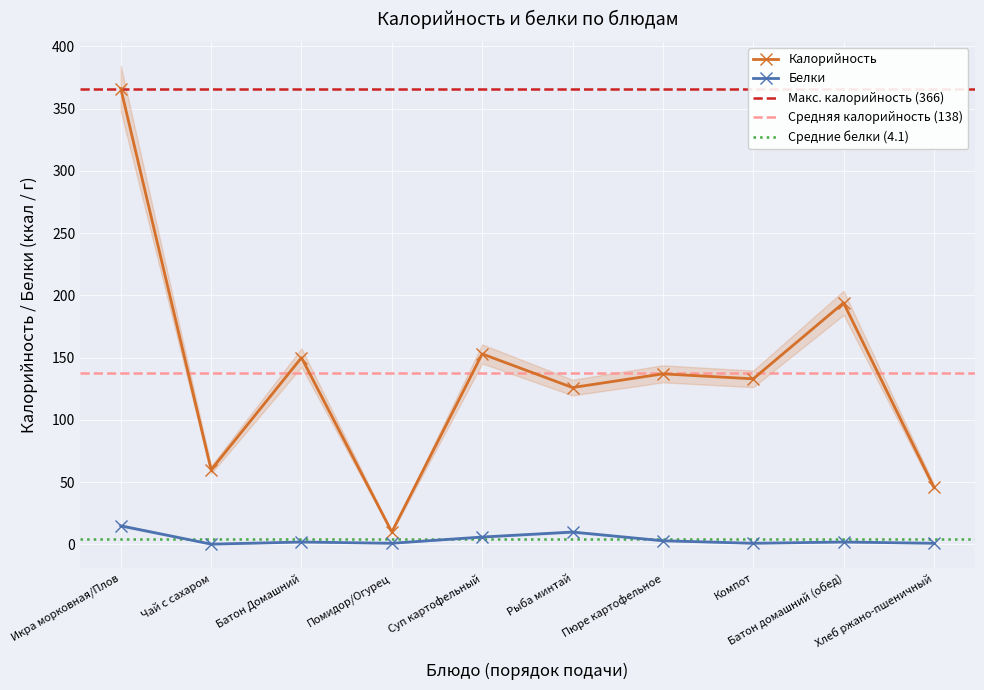

What is the average value of the Белки series?

4.1